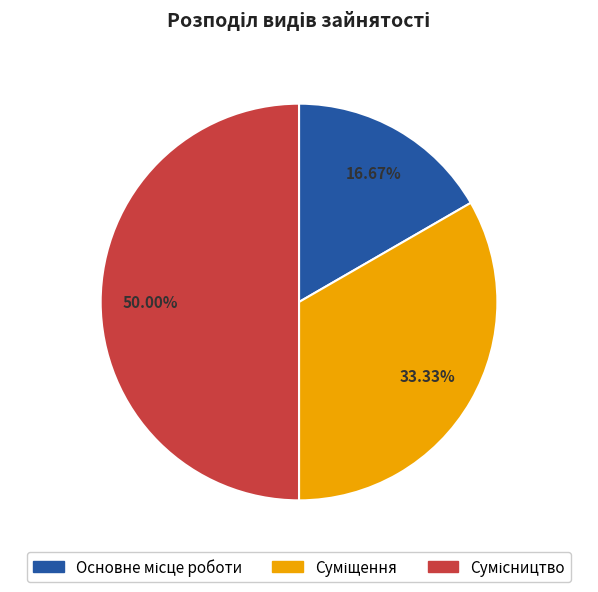

To the nearest percent, what is the combined percentage of Суміщення and Сумісництво?

83%